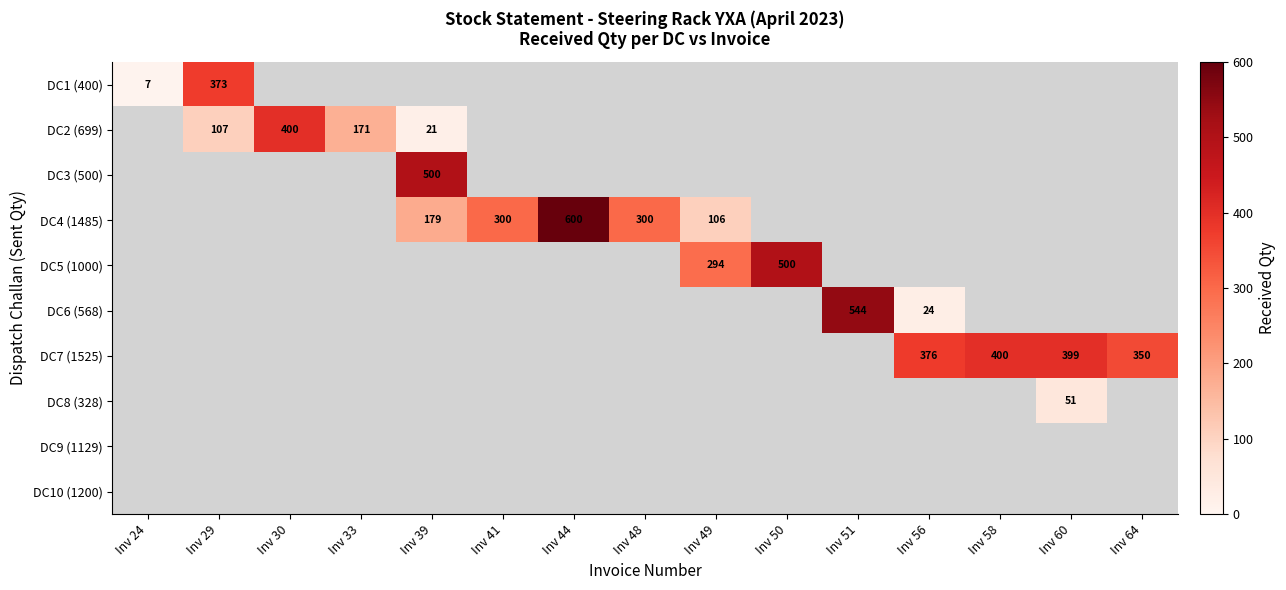

Is it true that DC7 (1525) equals 350 at Inv 64?

True